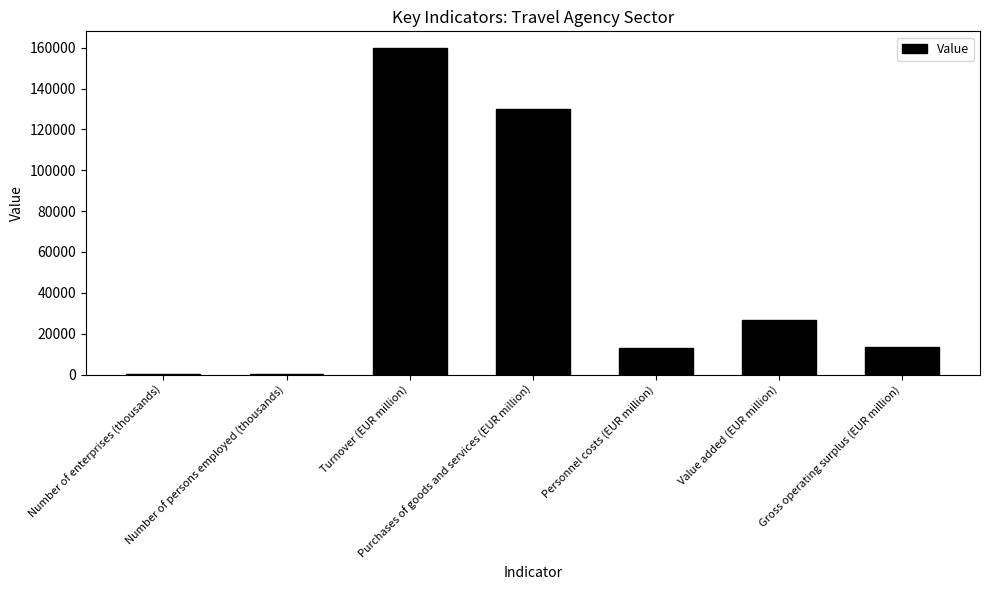

Read the value at Turnover (EUR million).

160000.0